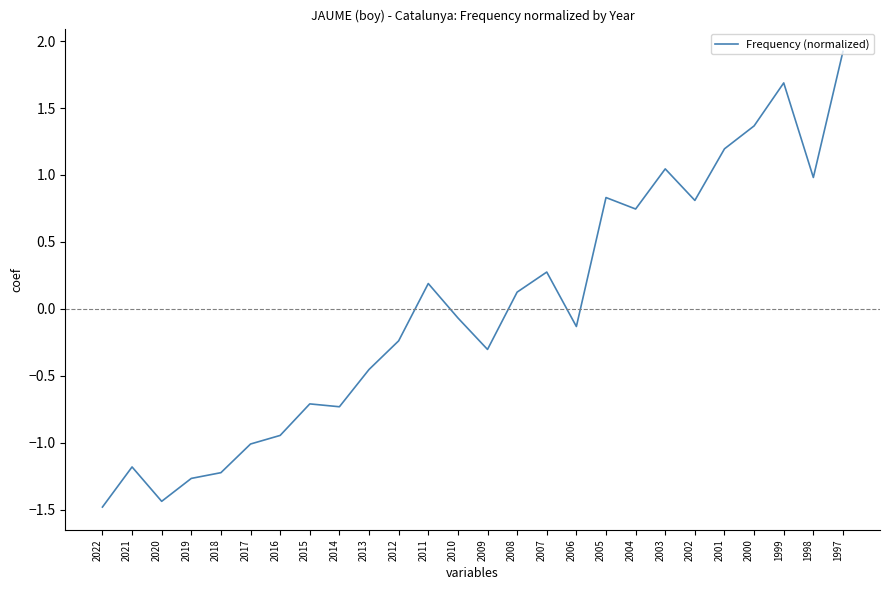

At which label is the value closest to 0?

2010